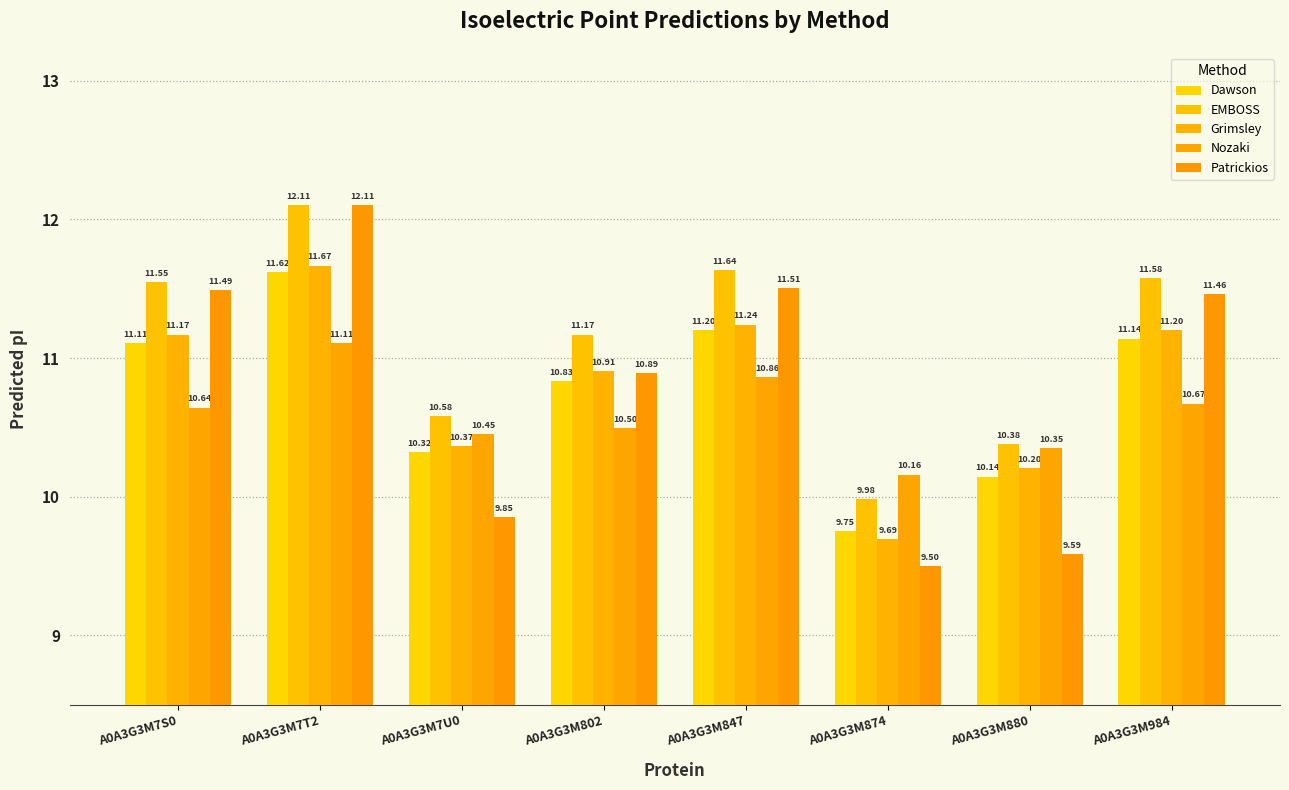

Which category has the highest value across all series?

A0A3G3M7T2